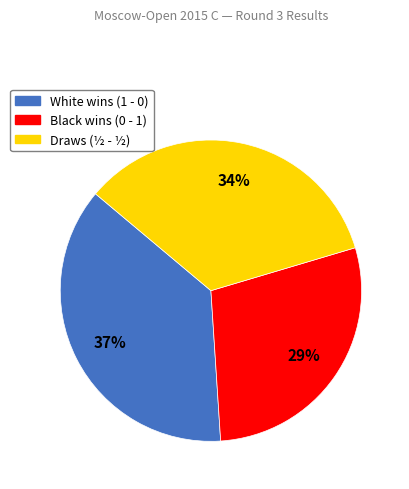

To the nearest percent, what is the average slice percentage?

33%